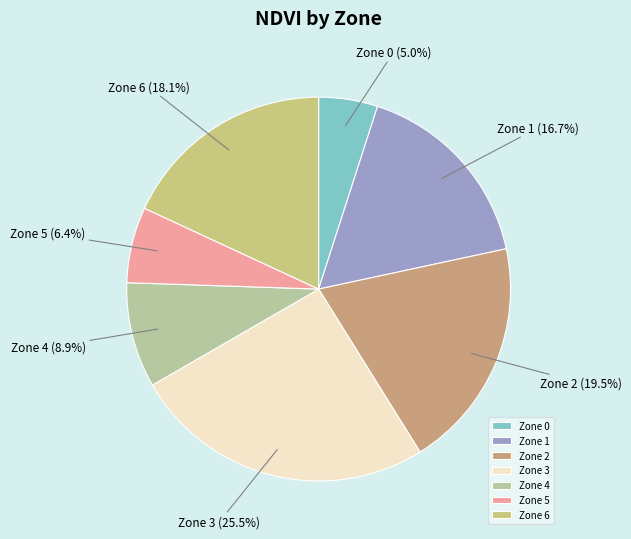

Which category has the smallest portion of the pie?

Zone 0